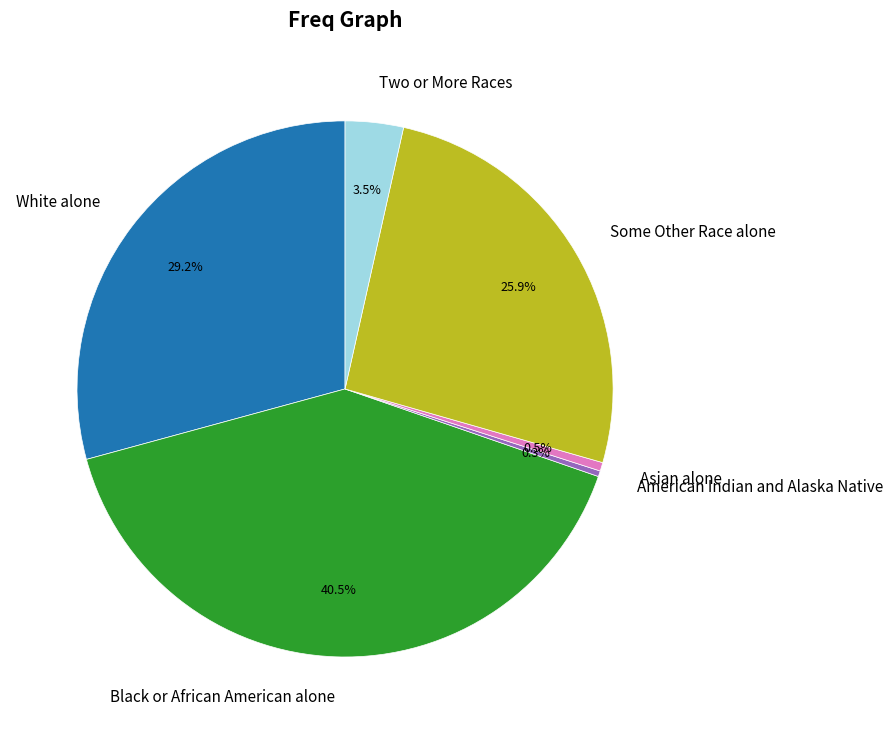

True or false: White alone accounts for 29% of the total.

True